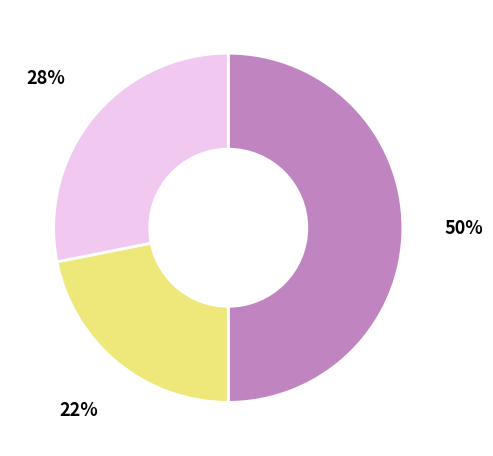

To the nearest percent, what is the difference between the largest and smallest slice percentages?

28%